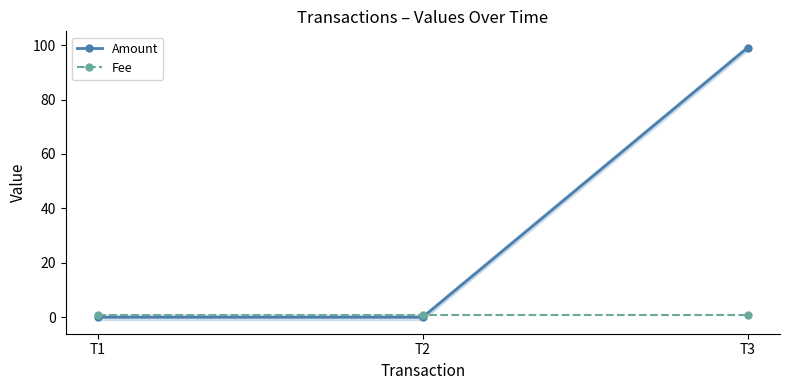

What are all the series names shown in the legend?

Amount, Fee